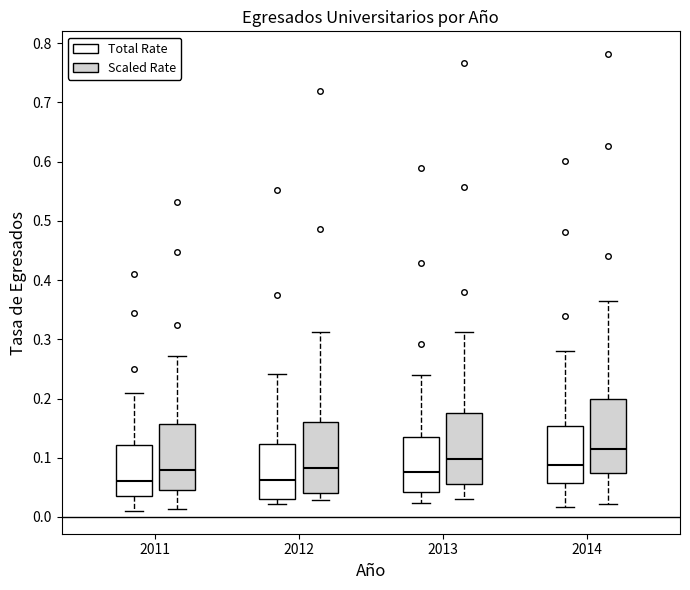

Reading left to right, read every box against the y-axis: the position of its median line, the range the box covers, and the ends of its whiskers. The values are not printed on the chart, so give them approximately, as read against the axis.

2011 (Total Rate): median 0.06, box 0.03 to 0.12, whiskers 0.01 to 0.21
2011 (Scaled Rate): median 0.08, box 0.05 to 0.16, whiskers 0.01 to 0.27
2012 (Total Rate): median 0.06, box 0.03 to 0.12, whiskers 0.02 to 0.24
2012 (Scaled Rate): median 0.08, box 0.04 to 0.16, whiskers 0.03 to 0.31
2013 (Total Rate): median 0.08, box 0.04 to 0.14, whiskers 0.02 to 0.24
2013 (Scaled Rate): median 0.10, box 0.06 to 0.18, whiskers 0.03 to 0.31
2014 (Total Rate): median 0.09, box 0.06 to 0.15, whiskers 0.02 to 0.28
2014 (Scaled Rate): median 0.11, box 0.07 to 0.20, whiskers 0.02 to 0.36